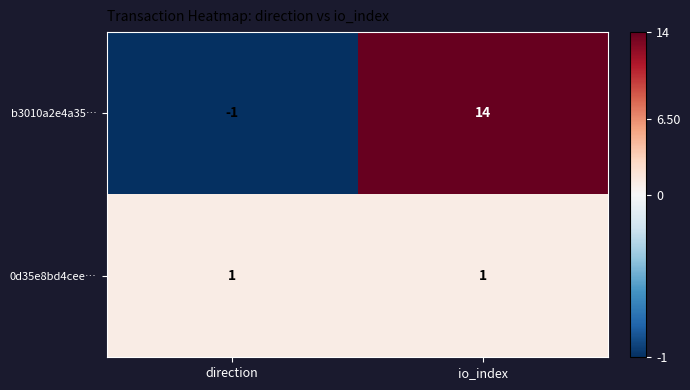

Which series has the largest range (max minus min)?

b3010a2e4a35…